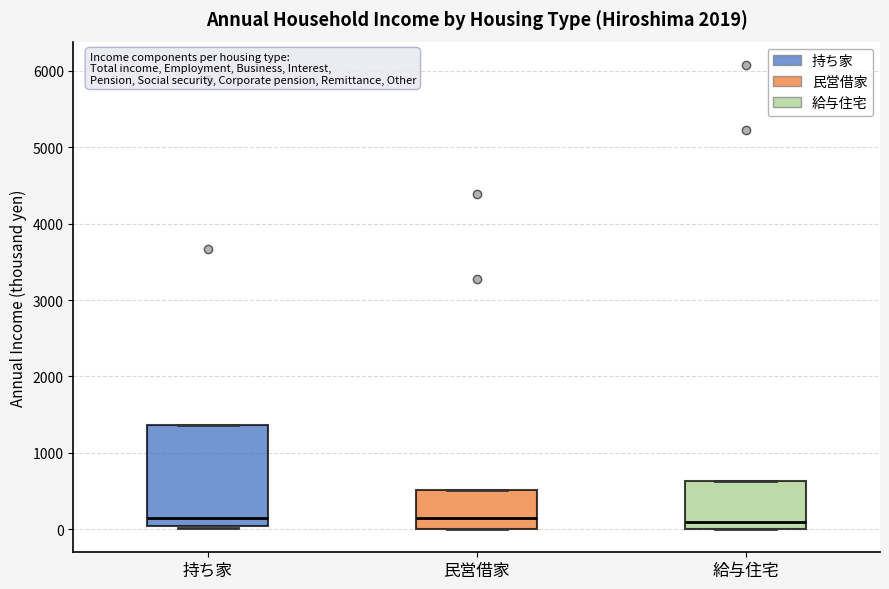

Where does the median line of the box for 給与住宅 sit on the y-axis? The values are not printed on the chart, so give them approximately, as read against the axis.

100